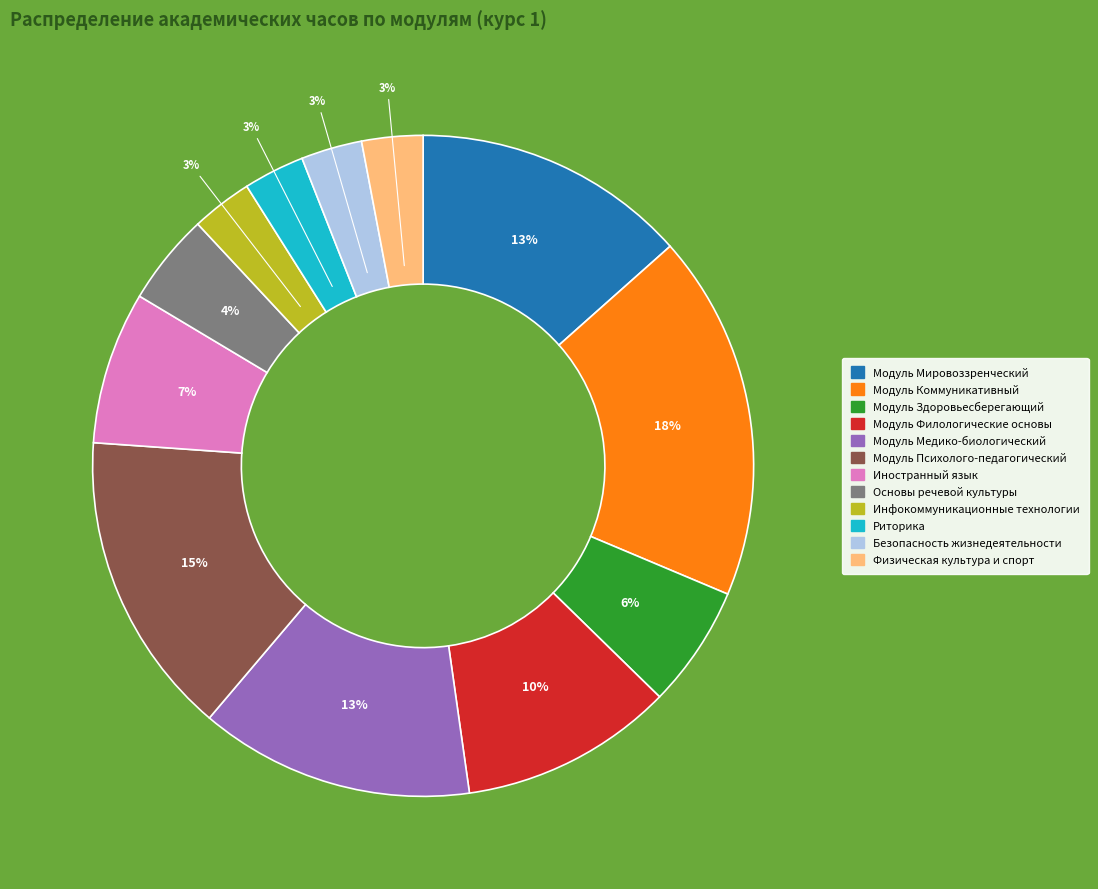

Combined, do Инфокоммуникационные технологии and Физическая культура и спорт account for over 50%?

No